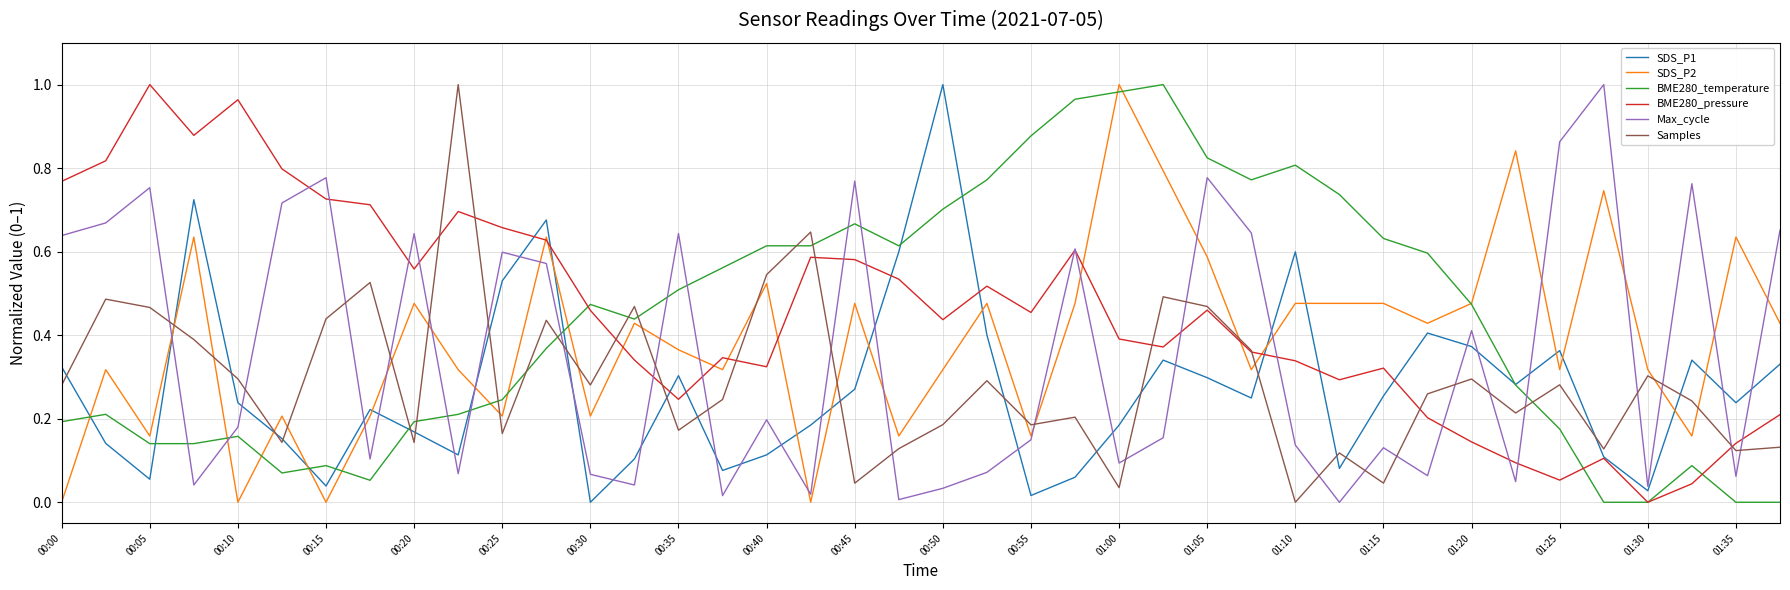

What are all the series names shown in the legend?

SDS_P1, SDS_P2, BME280_temperature, BME280_pressure, Max_cycle, Samples